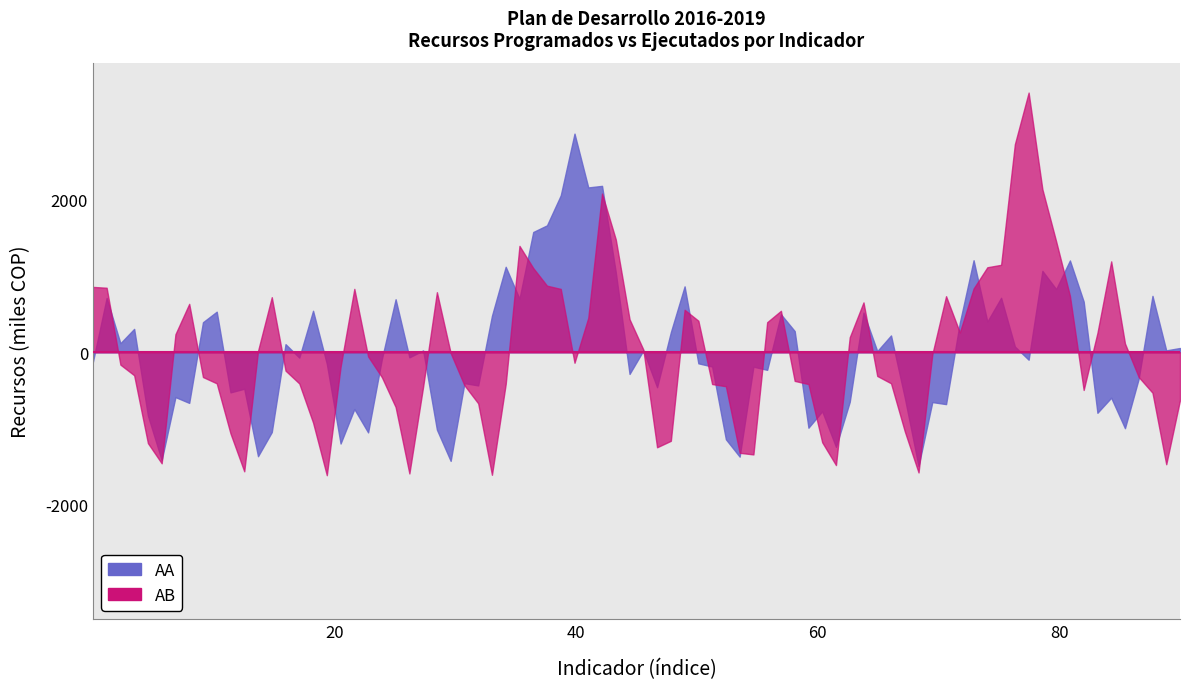

The AA series shows 0.3 at 18. True or false?

False